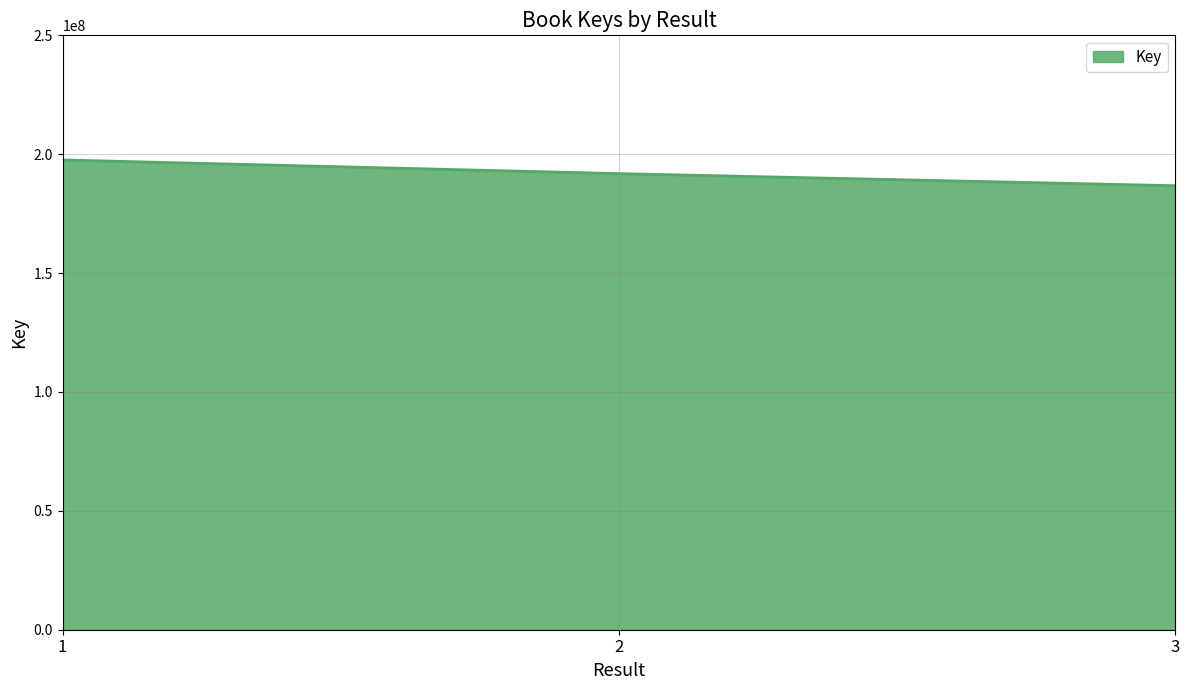

The chart shows a value of 271095024 at 3. True or false?

False